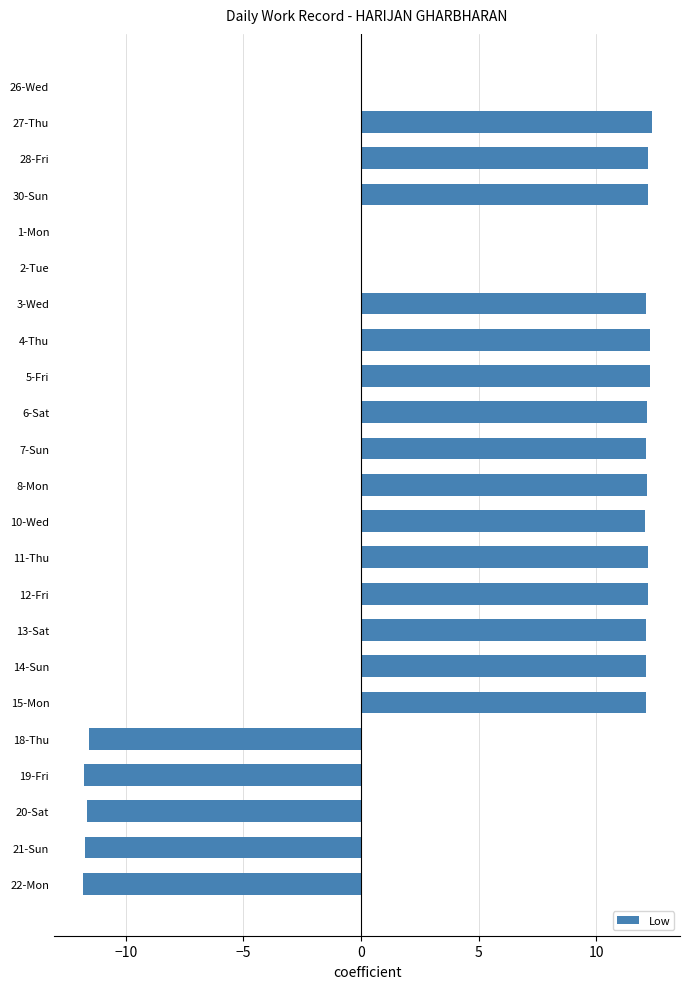

Are the bars horizontal?

Yes